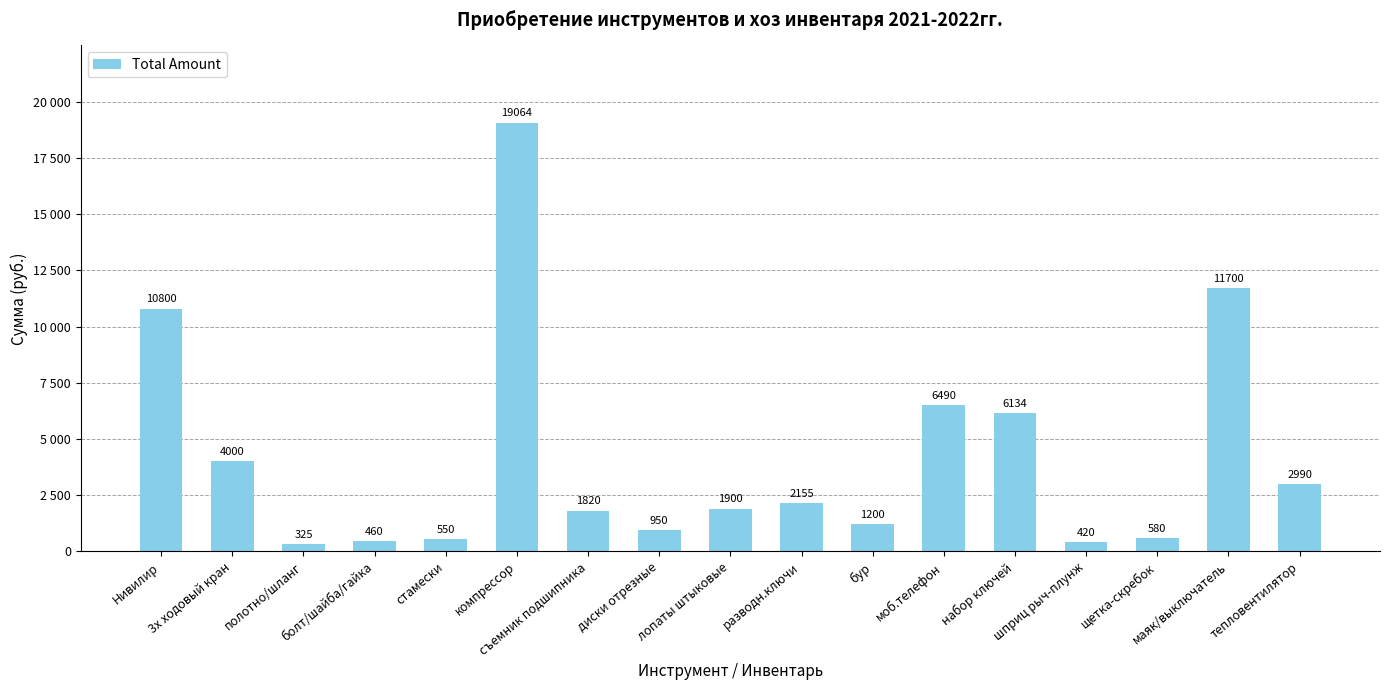

The value at маяк/выключатель is 11700. True or false?

True